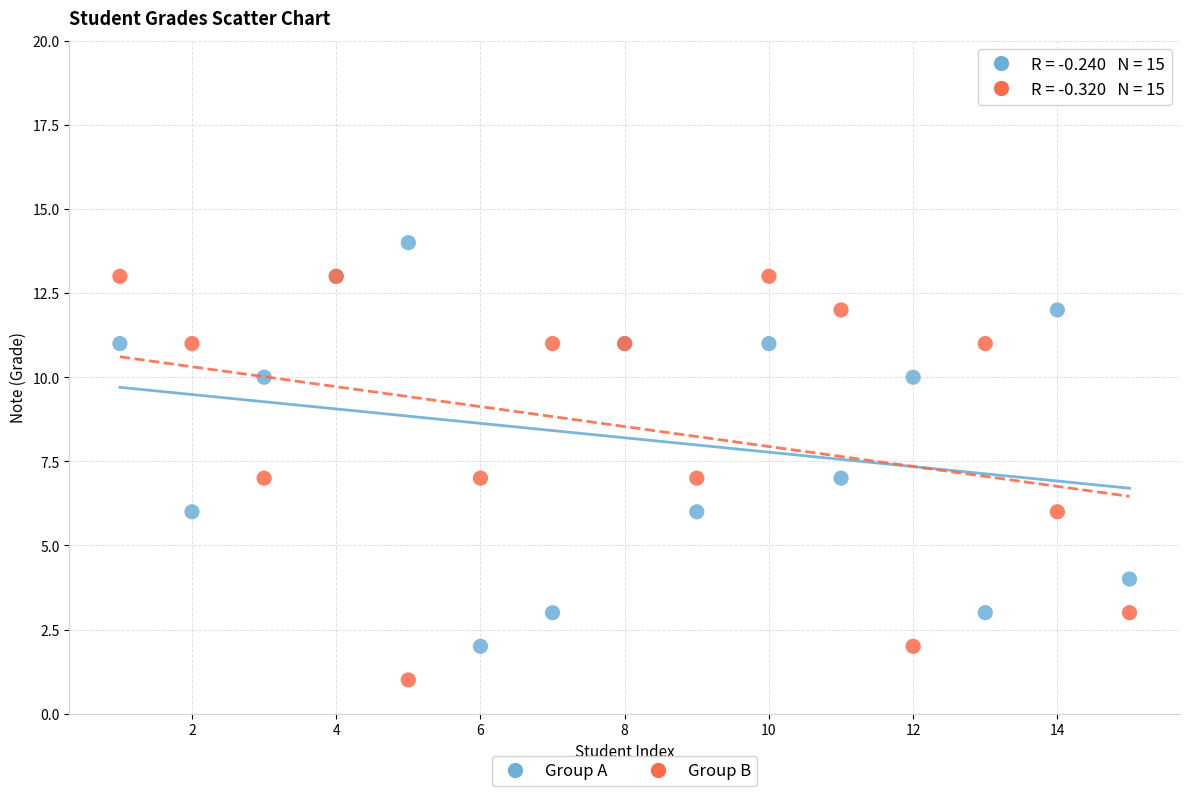

Which series reaches the maximum Y coordinate?

Group A